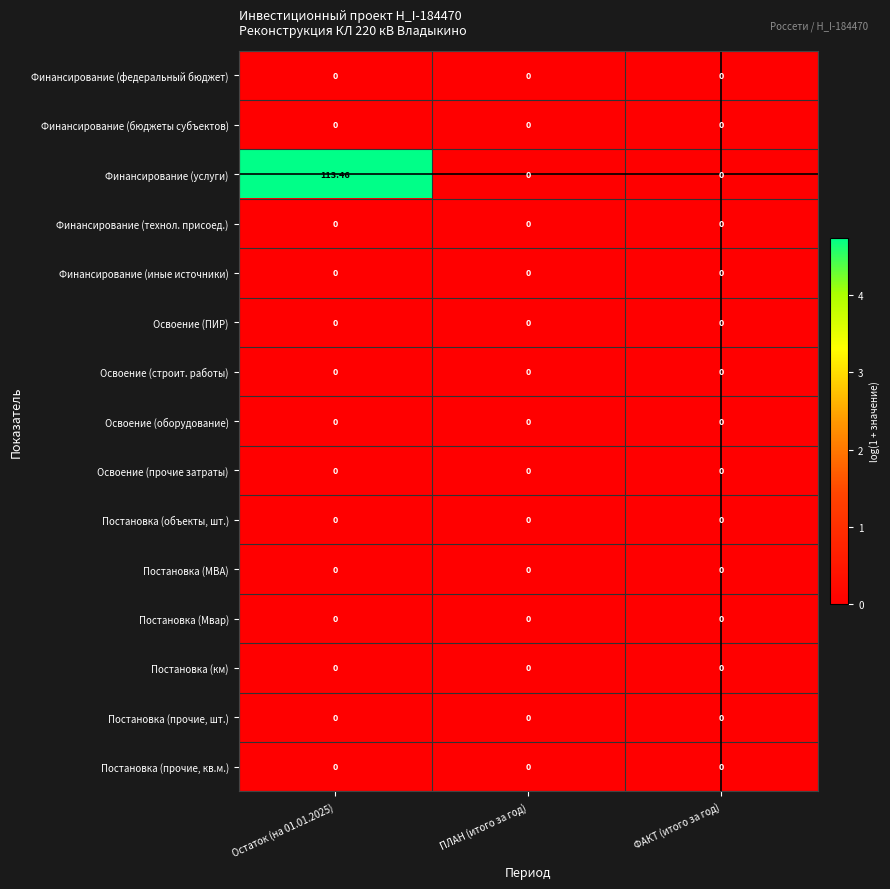

Between Остаток (на 01.01.2025) and ФАКТ (итого за год), which series saw the biggest shift?

Финансирование (услуги)